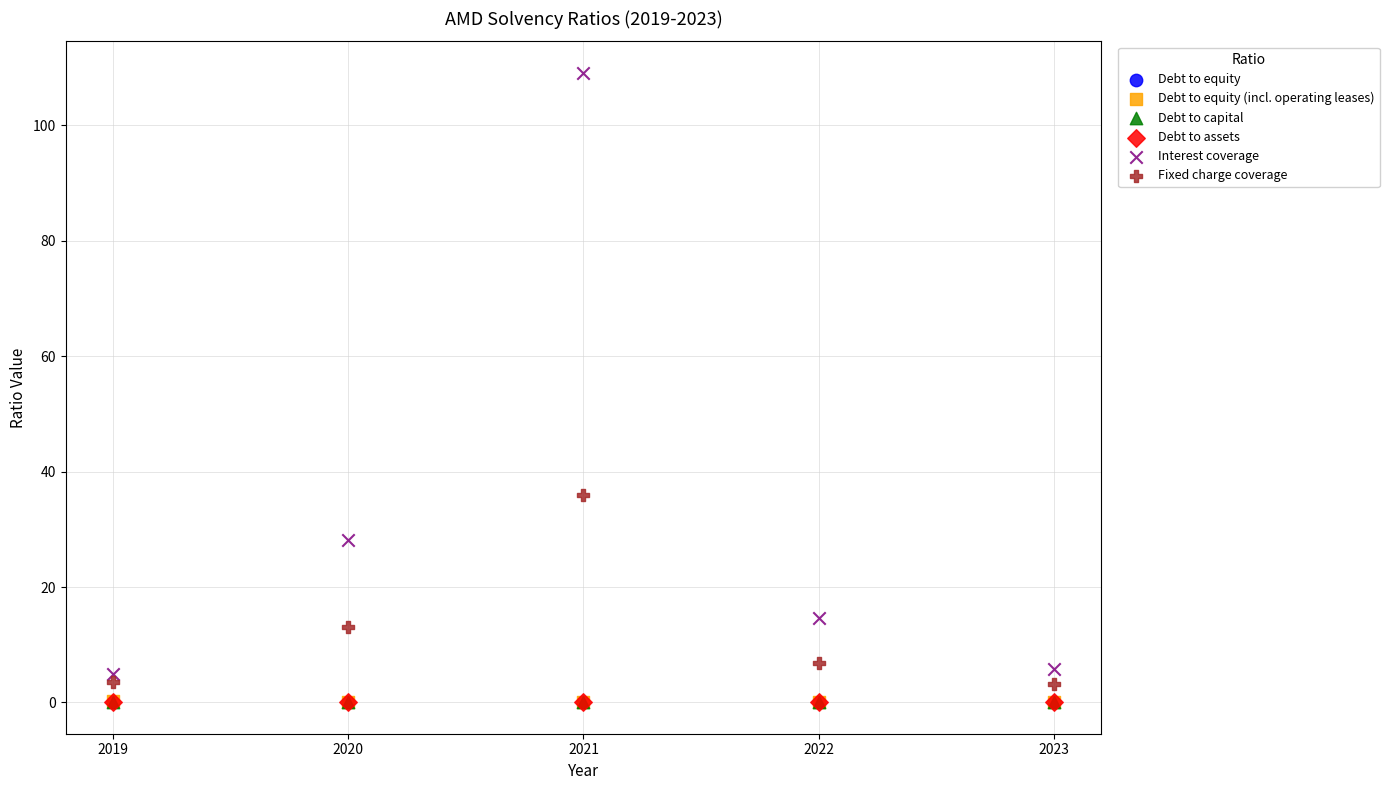

What are all the series names shown in the legend?

Debt to equity, Debt to equity (incl. operating leases), Debt to capital, Debt to assets, Interest coverage, Fixed charge coverage